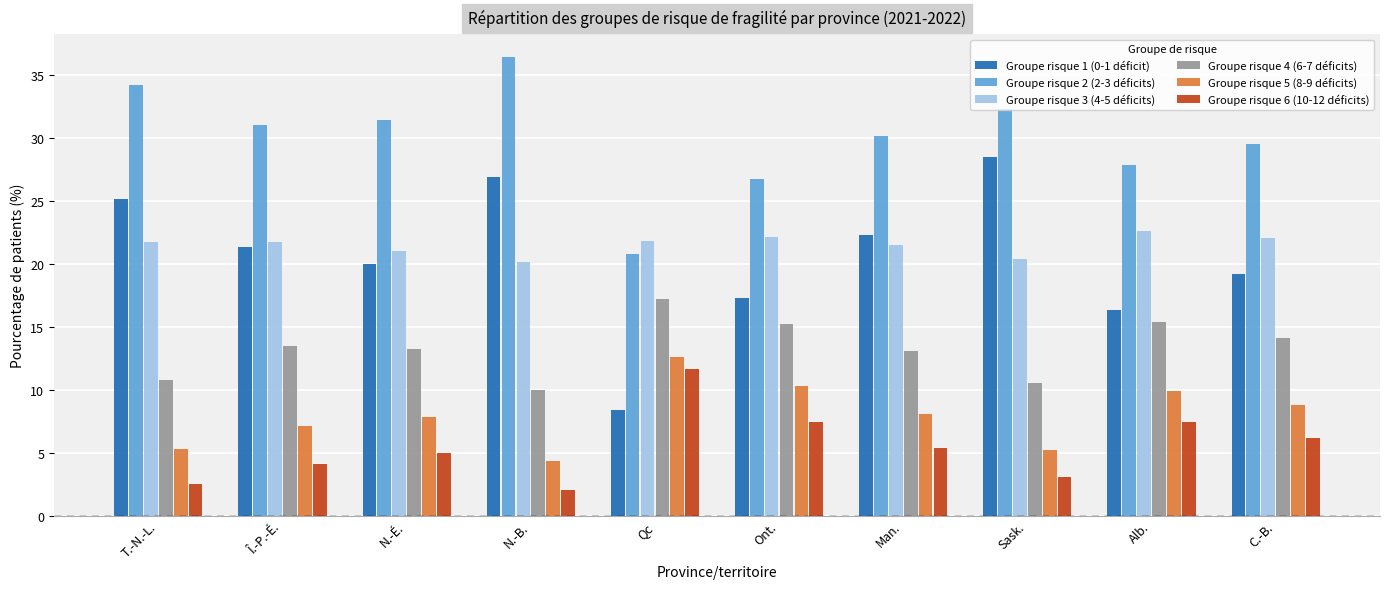

How many bars are there in total?

60